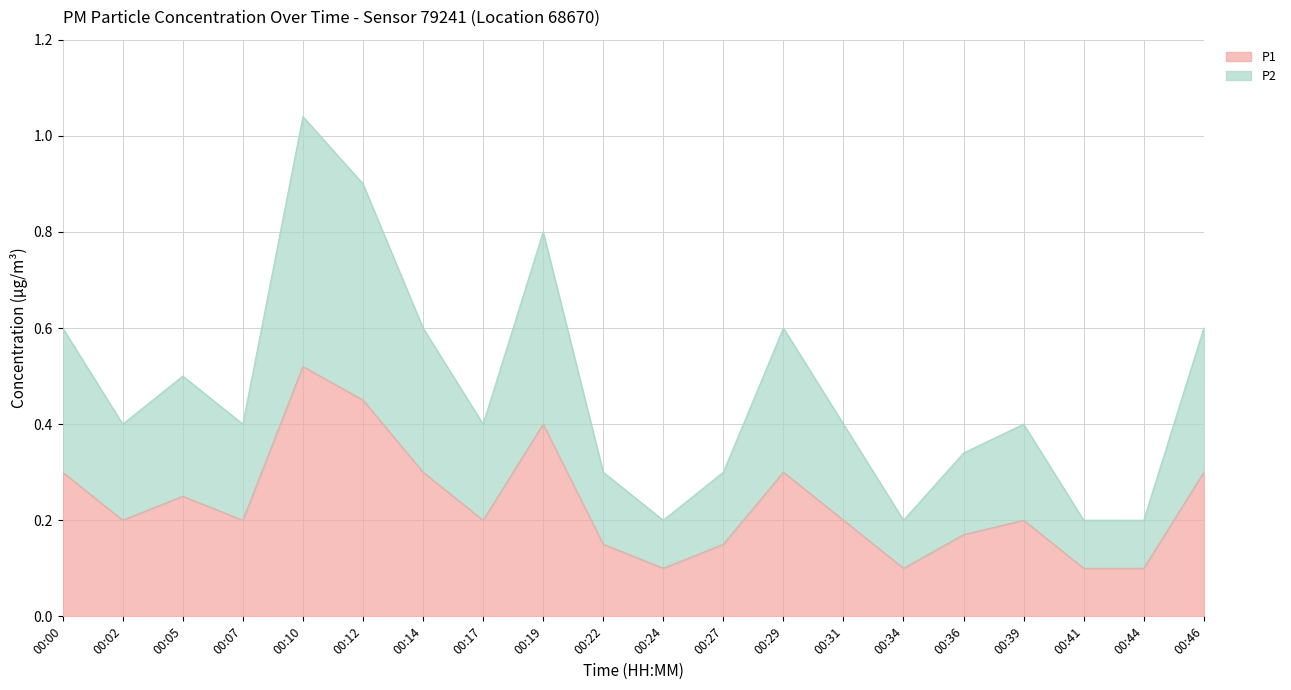

True or false: P2 has a value of 0.6 at 00:14.

True